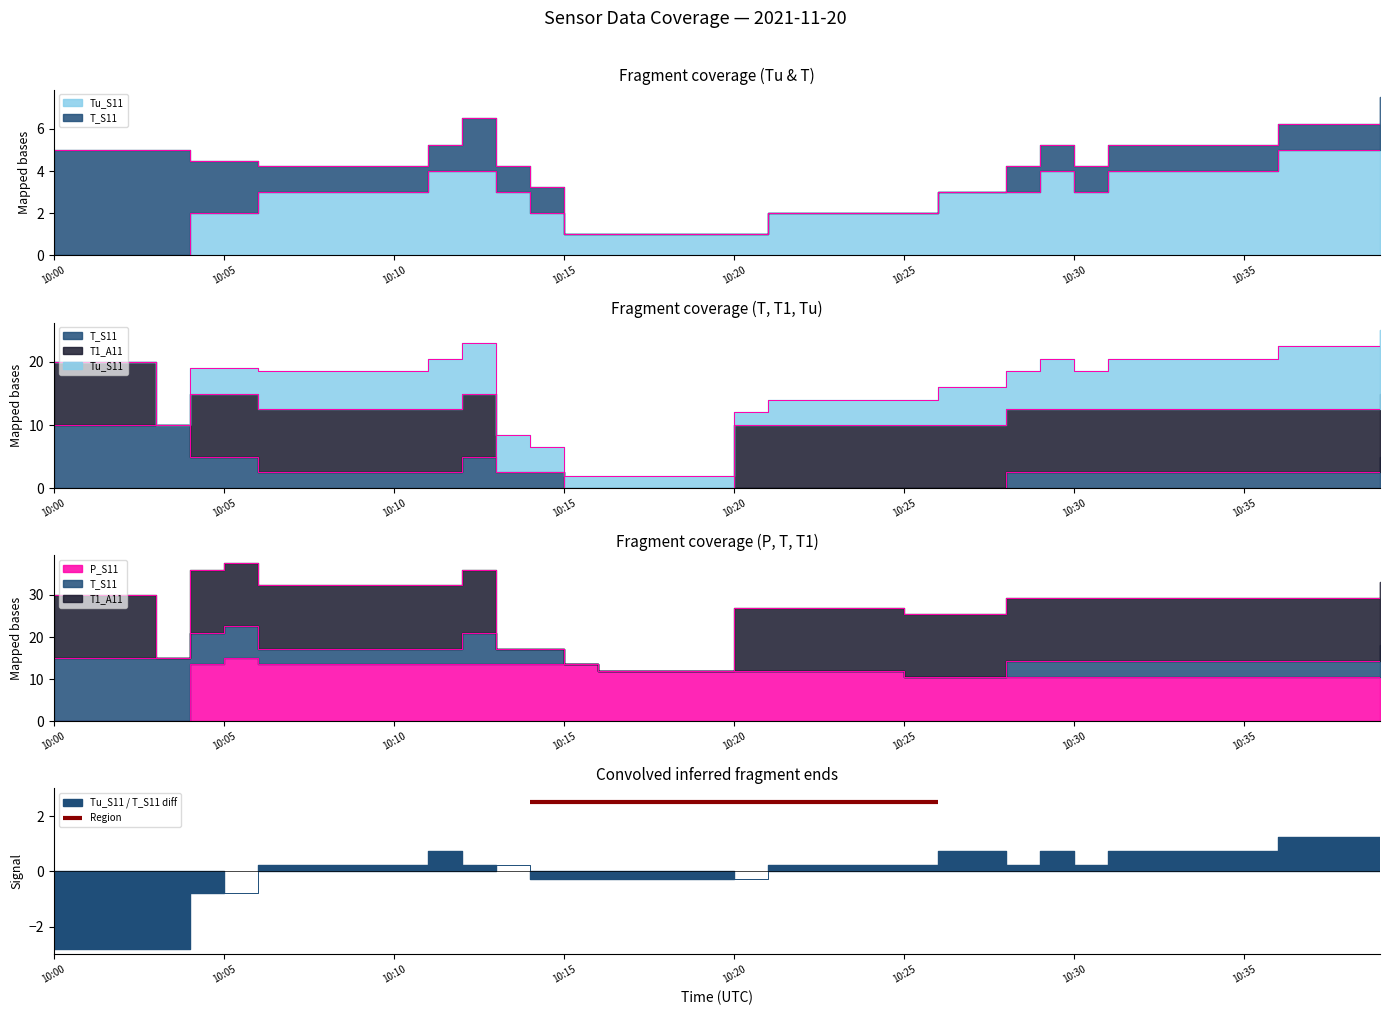

True or false: Tu_S11 and P_S11 intersect in this chart.

False